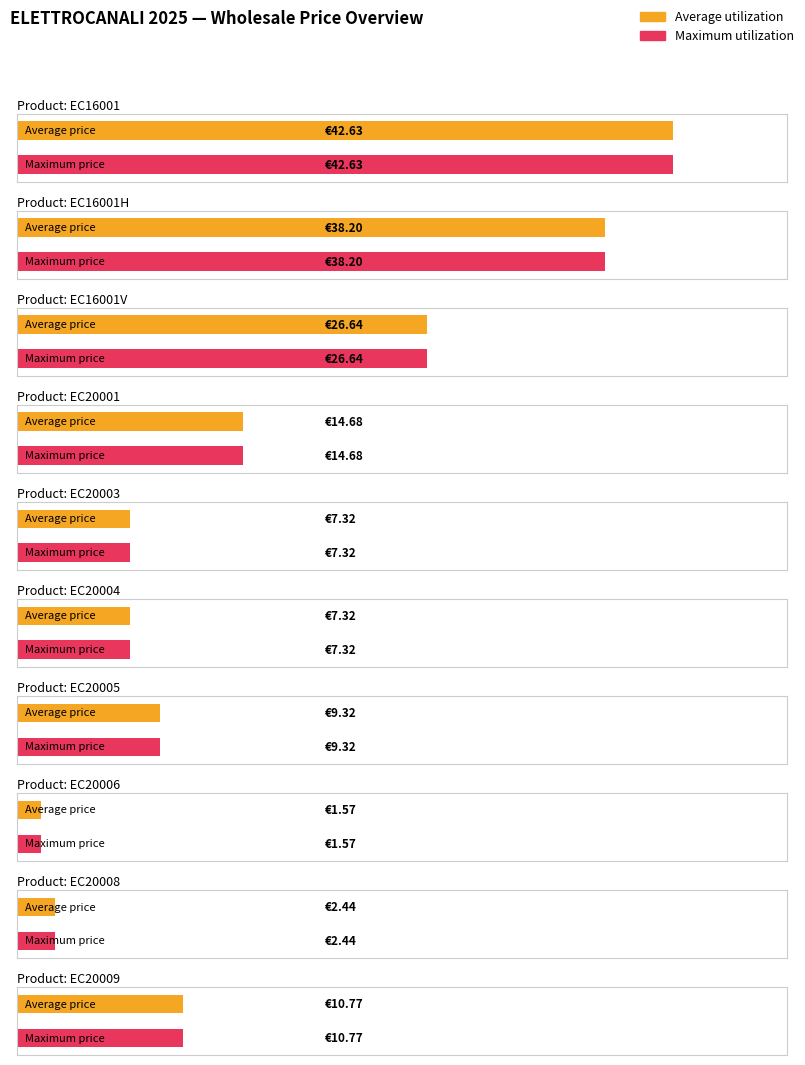

How many groups of bars are there?

10